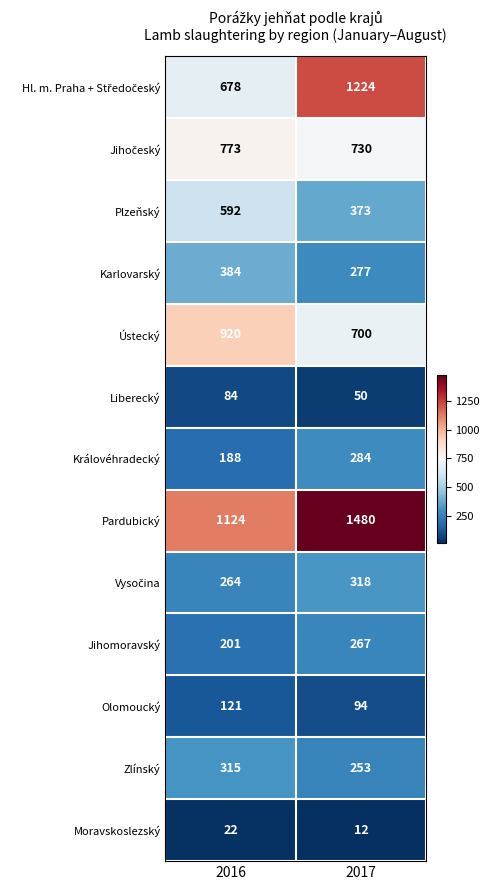

List the labels in order of Karlovarský value, smallest first.

2017, 2016